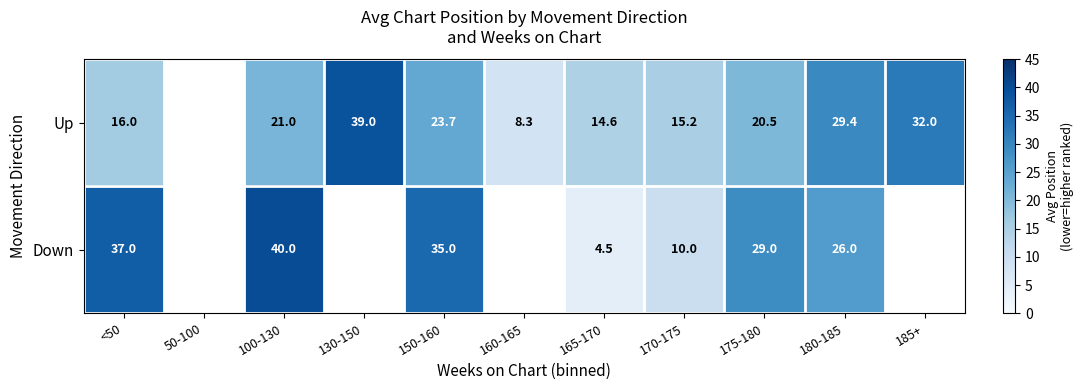

Is it true that Down equals 18.4 at 150-160?

False